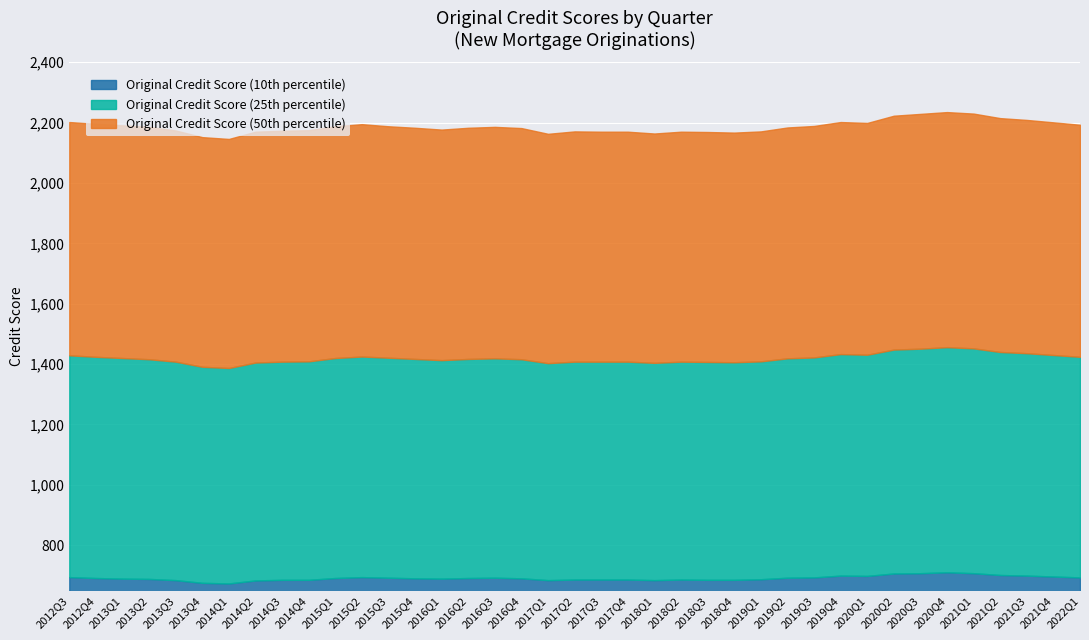

The value of Original Credit Score (10th percentile) at 2017Q2 is 391. True or false?

False